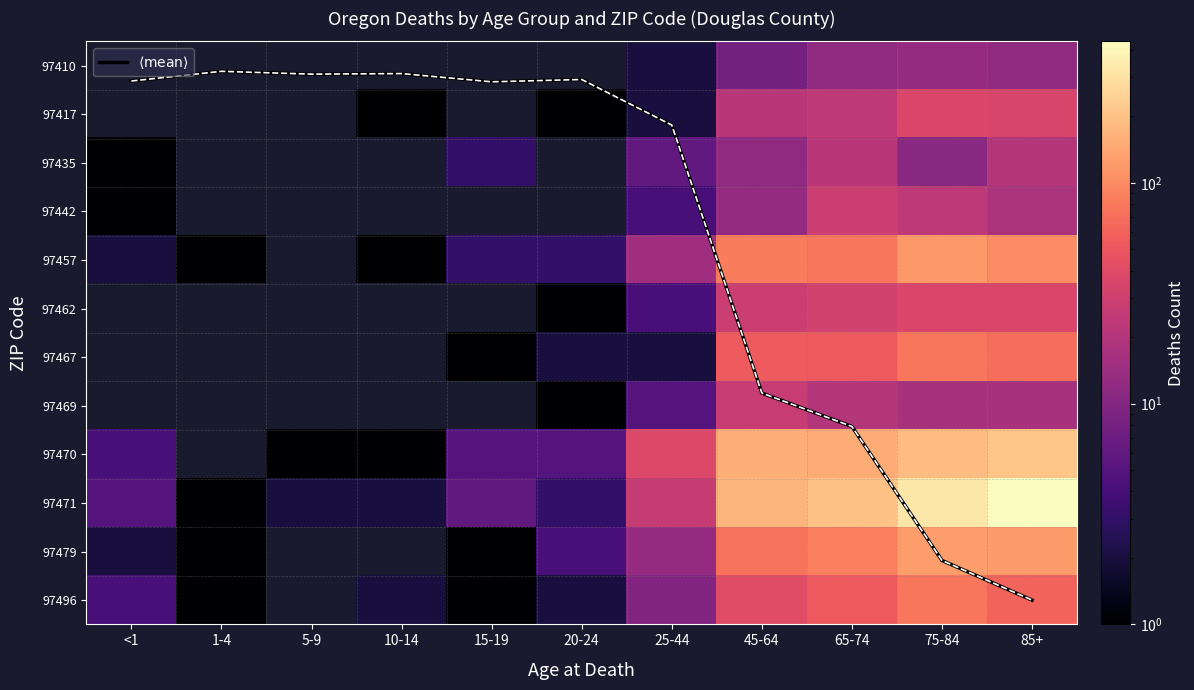

Which series has the widest spread of values?

97471